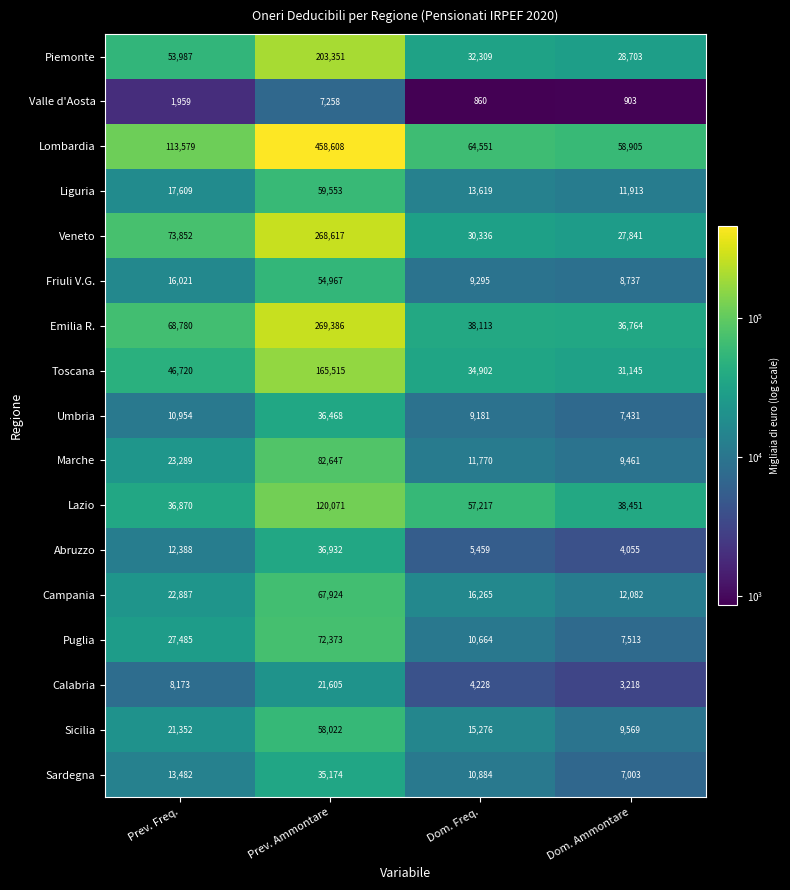

Read the Campania value at Dom. Ammontare, to the nearest 10.

12080